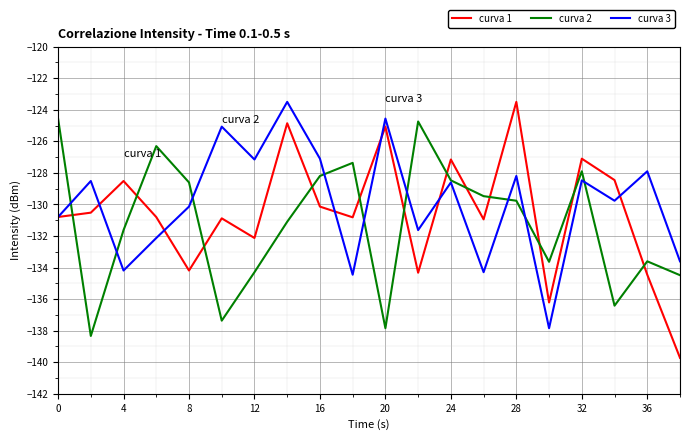

How many times do curva 2 and curva 1 cross each other?

12